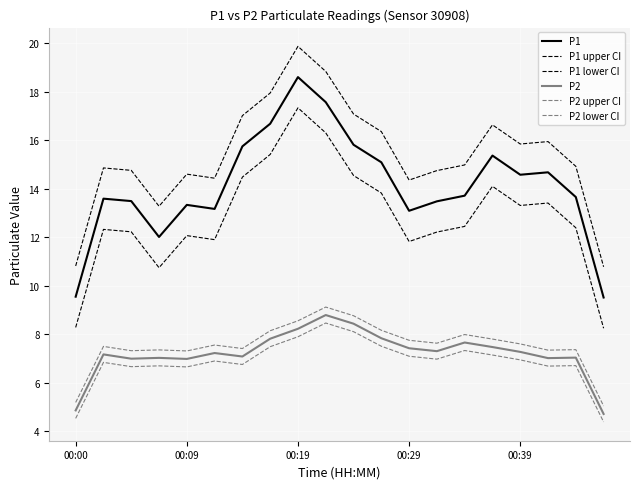

At which label is P2 lower CI closest to 6?

00:09